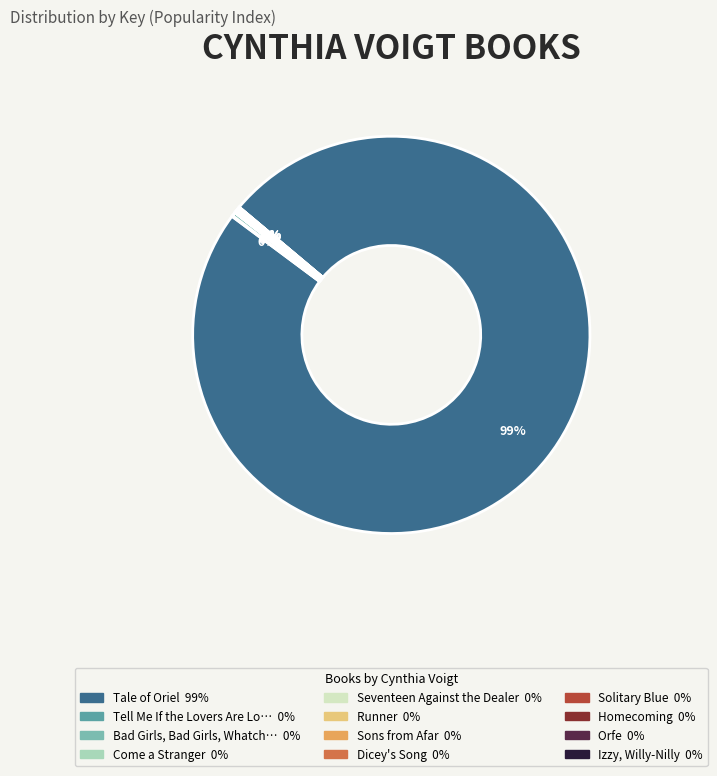

Does any single category account for the majority?

Yes